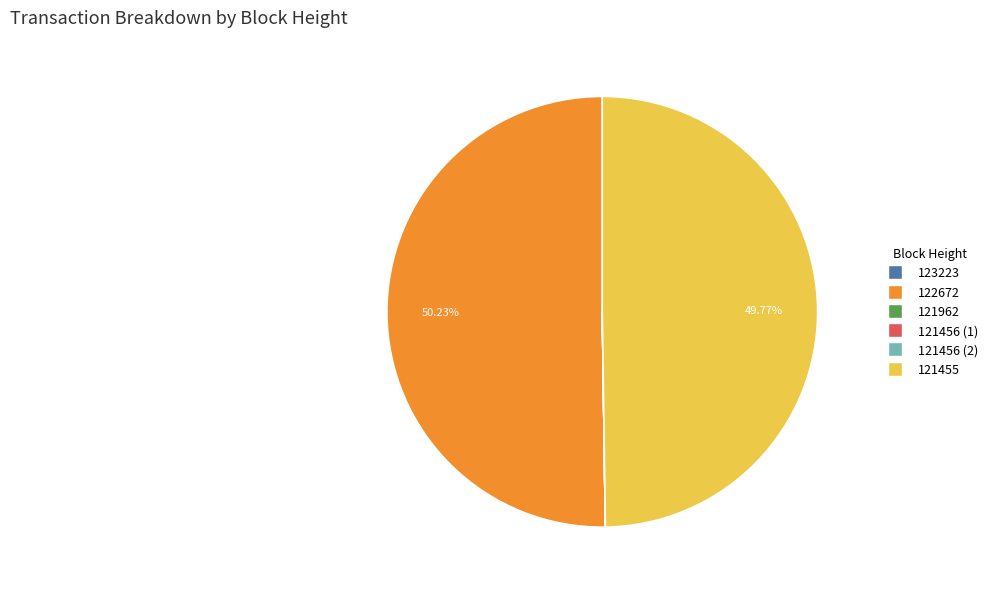

Is it true that 121455 is 44% of the pie?

False